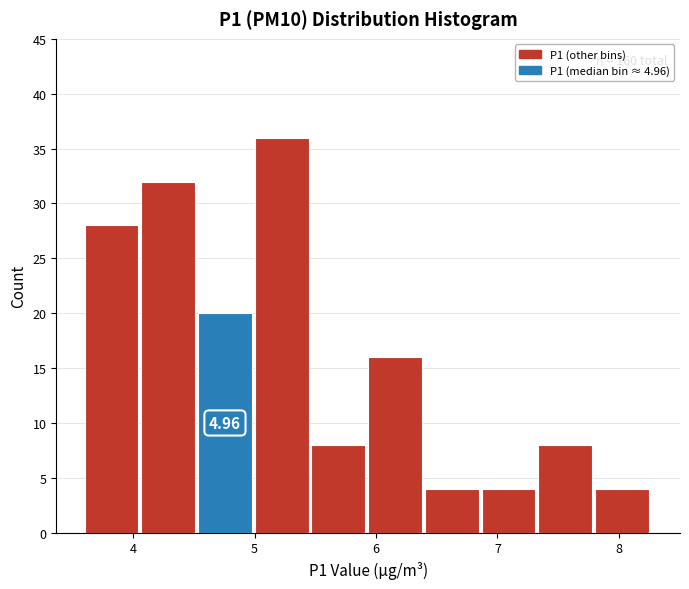

Over which range of the x-axis is the bar tallest?

5.0 to 5.5